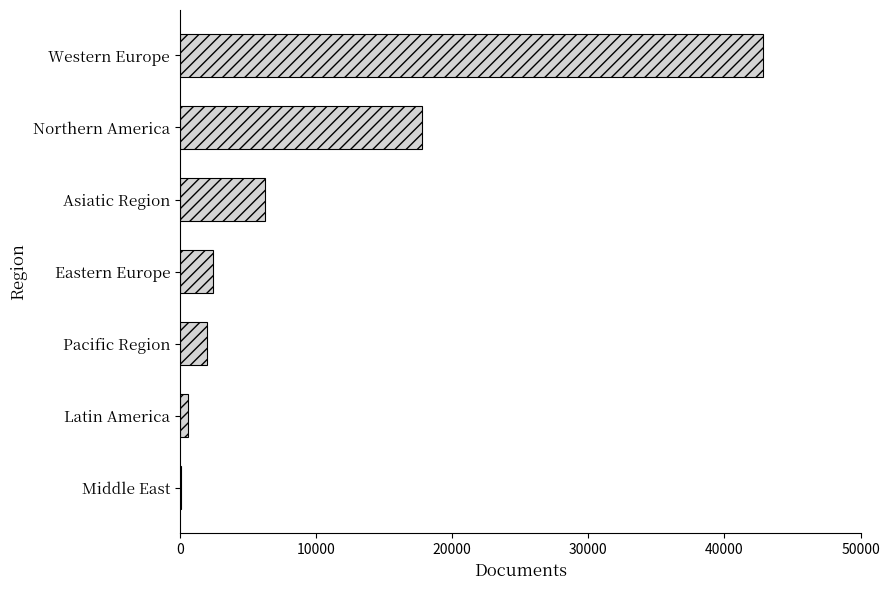

The chart shows a value of 17805 at Northern America. True or false?

True